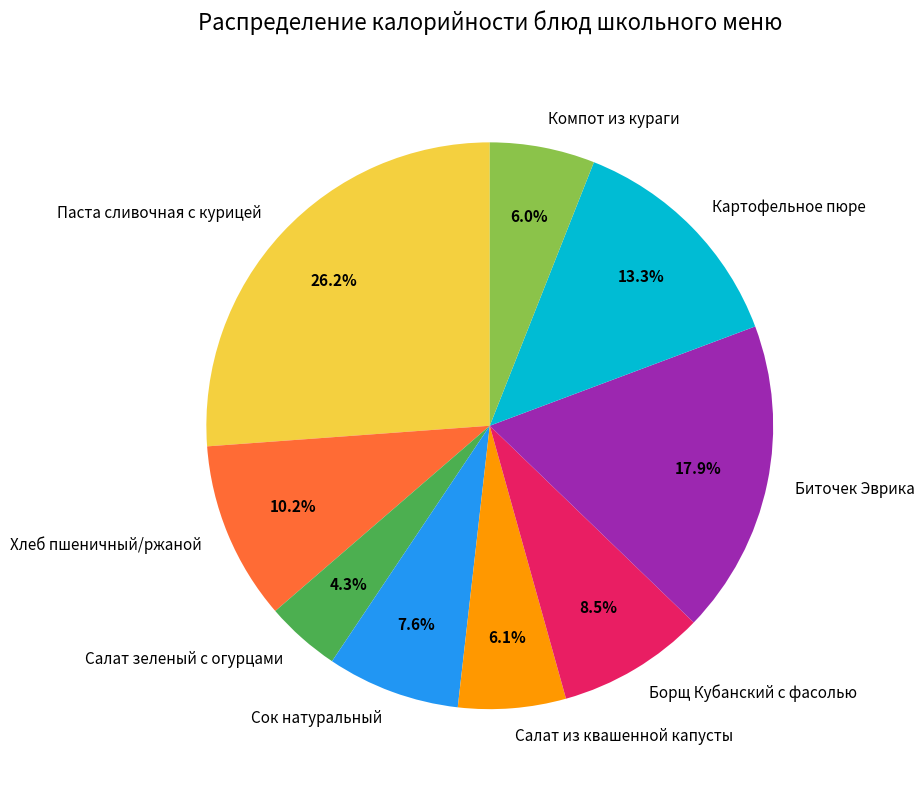

To the nearest percent, what percentage of the pie is Биточек Эврика?

18%